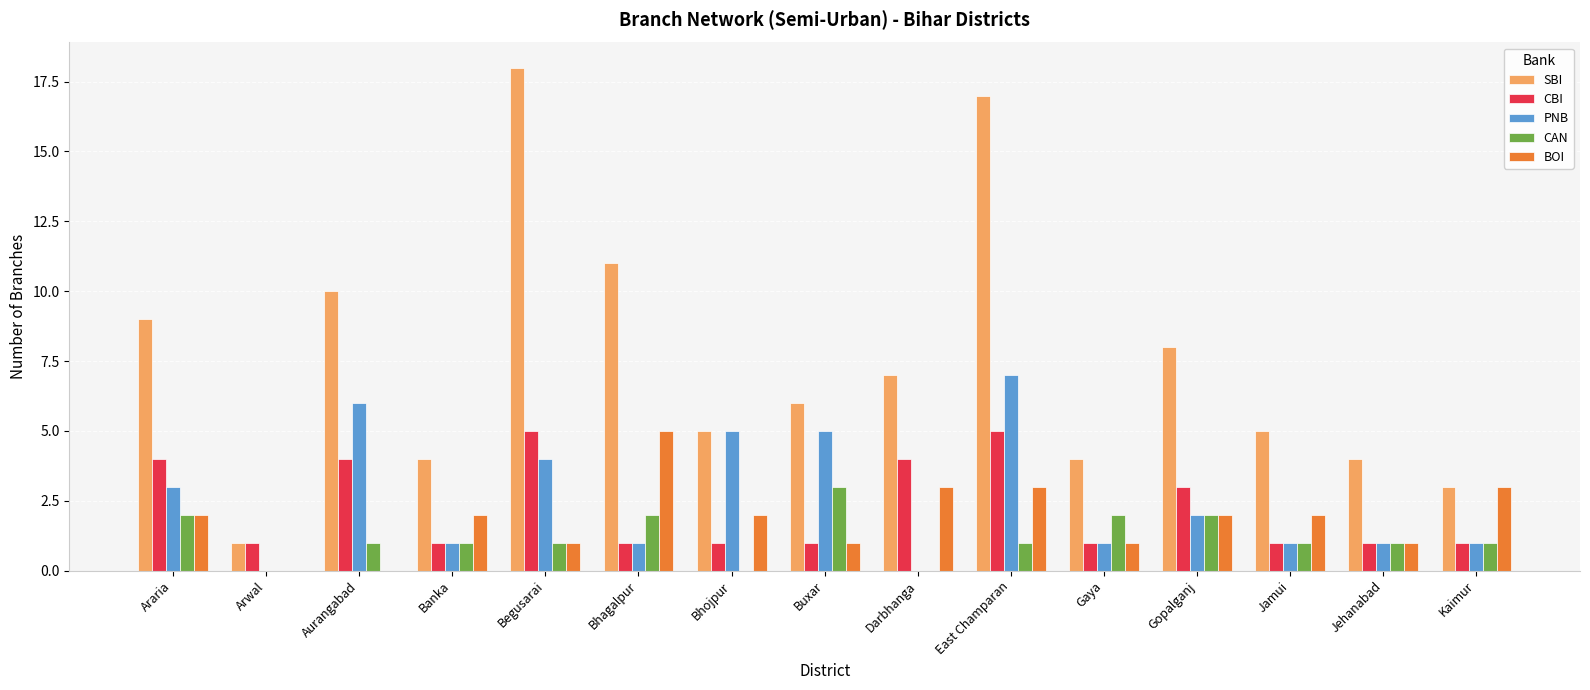

The CAN series shows 1 at Jamui. True or false?

True